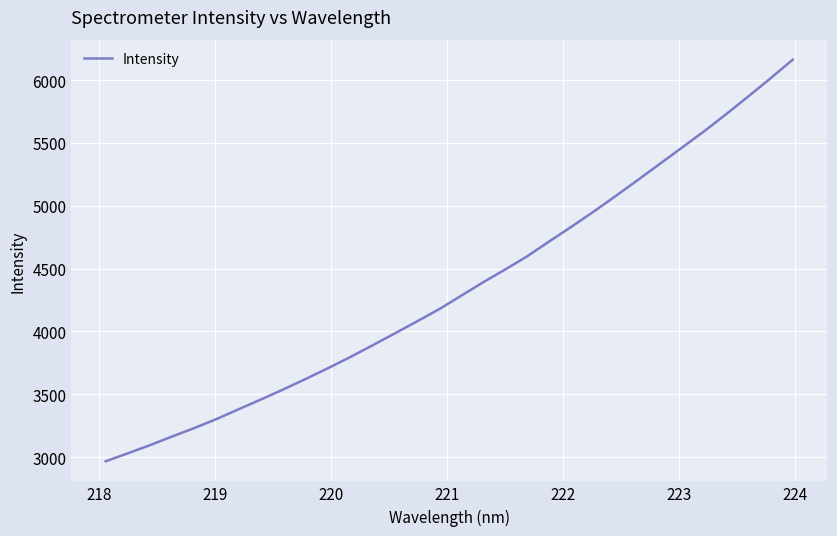

What is the minimum value shown in the chart?

2966.1